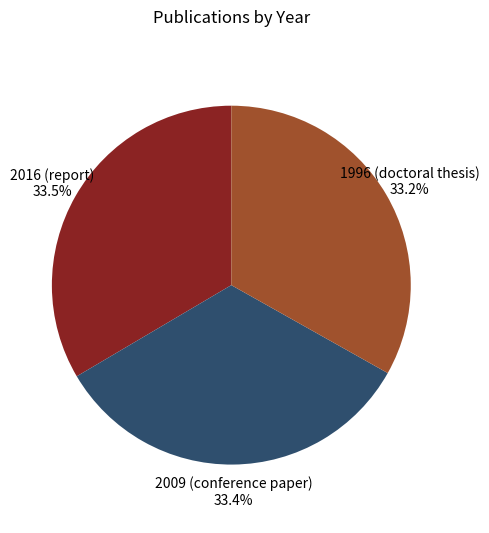

To the nearest percent, what is the average slice percentage?

33%